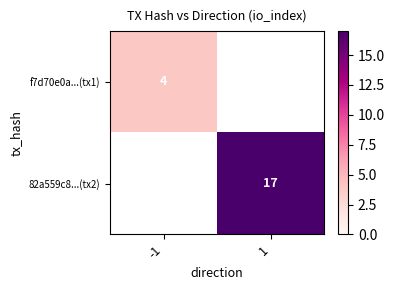

How many categories are shown in the chart?

2